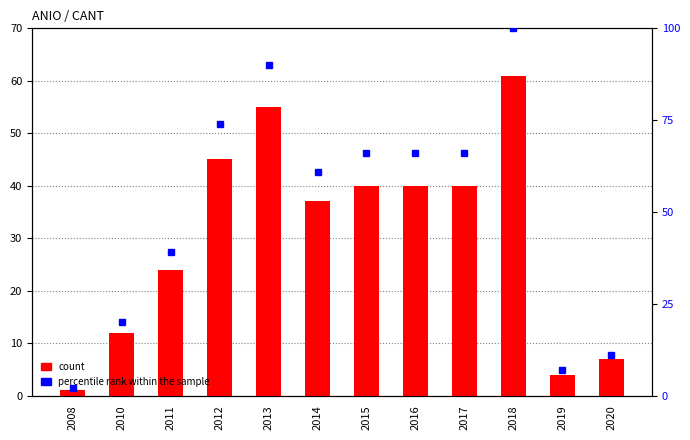

Where does the percentile rank within the sample series first go above 66?

2012